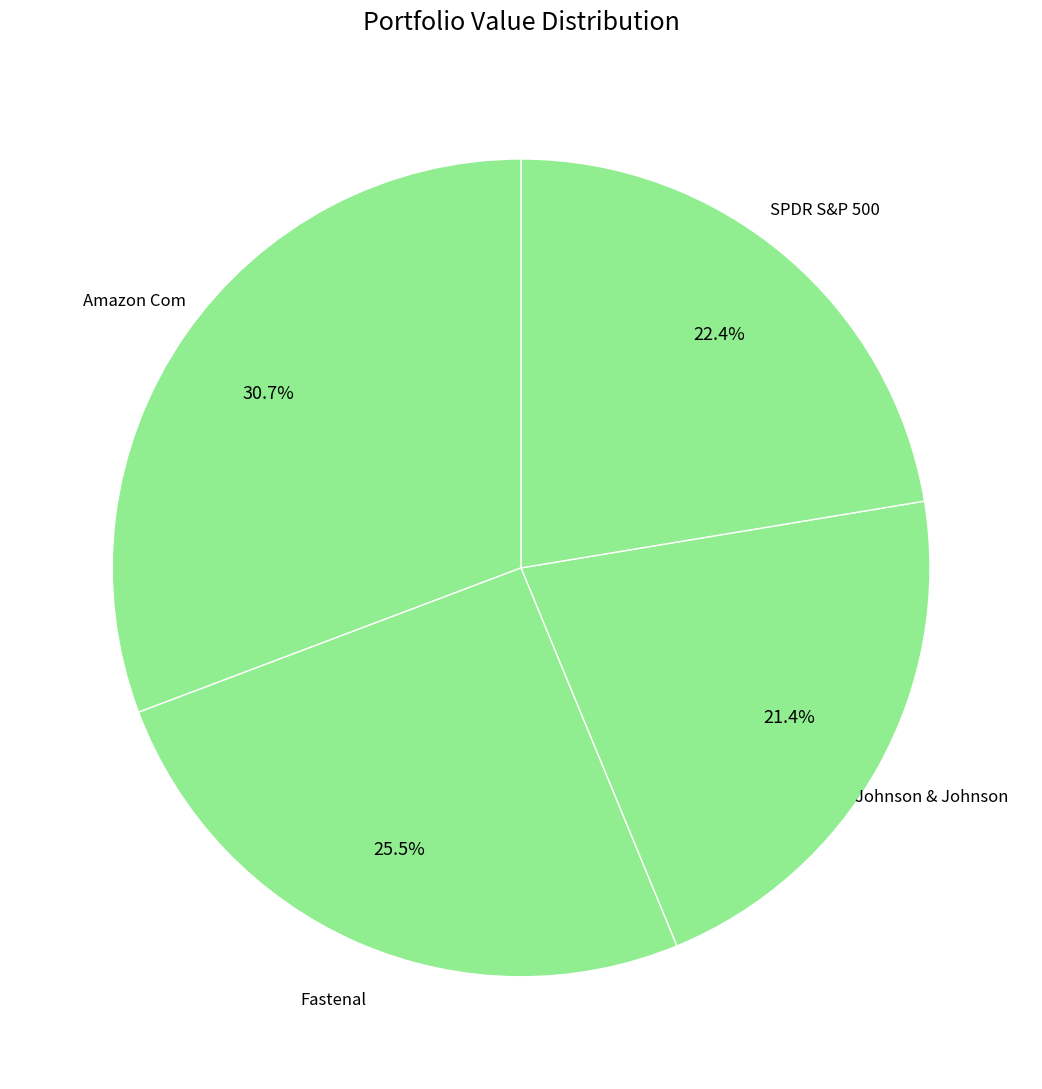

Is there a majority slice in this chart?

No